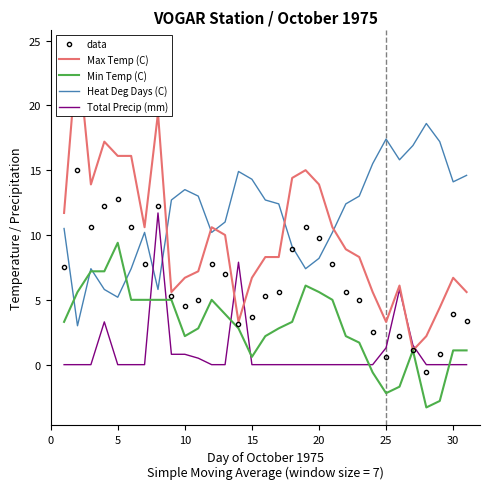

Which series has the widest spread of values?

Max Temp (C)